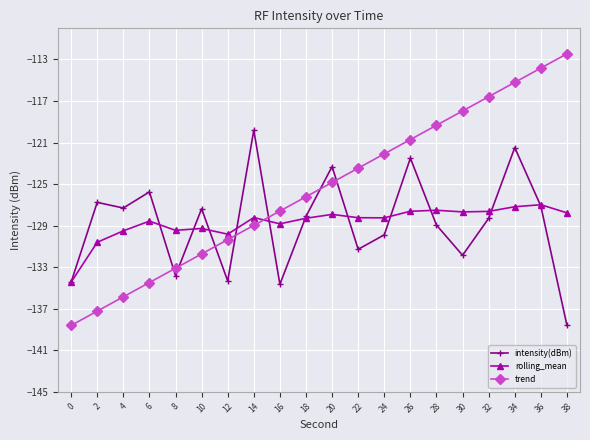

How many categories are shown in the chart?

20